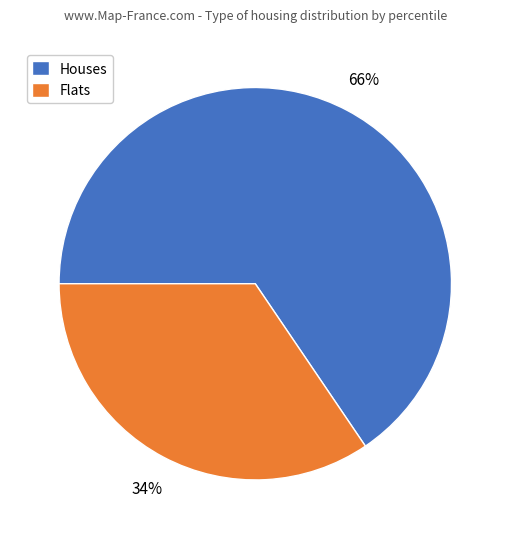

Does any single category account for the majority?

Yes